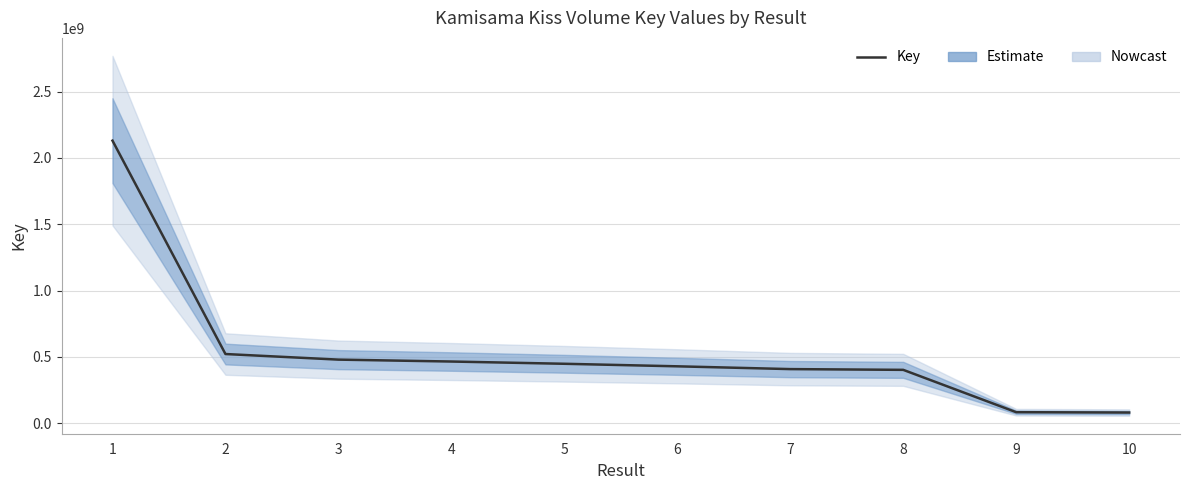

True or false: the data shows 259641520 at 5.

False